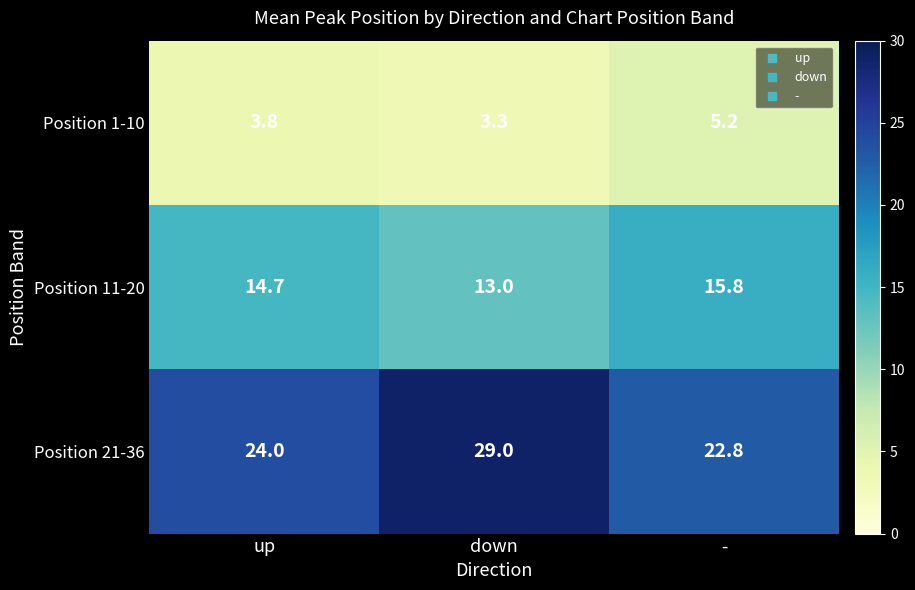

What is the sum of all Position 1-10 values?

12.3